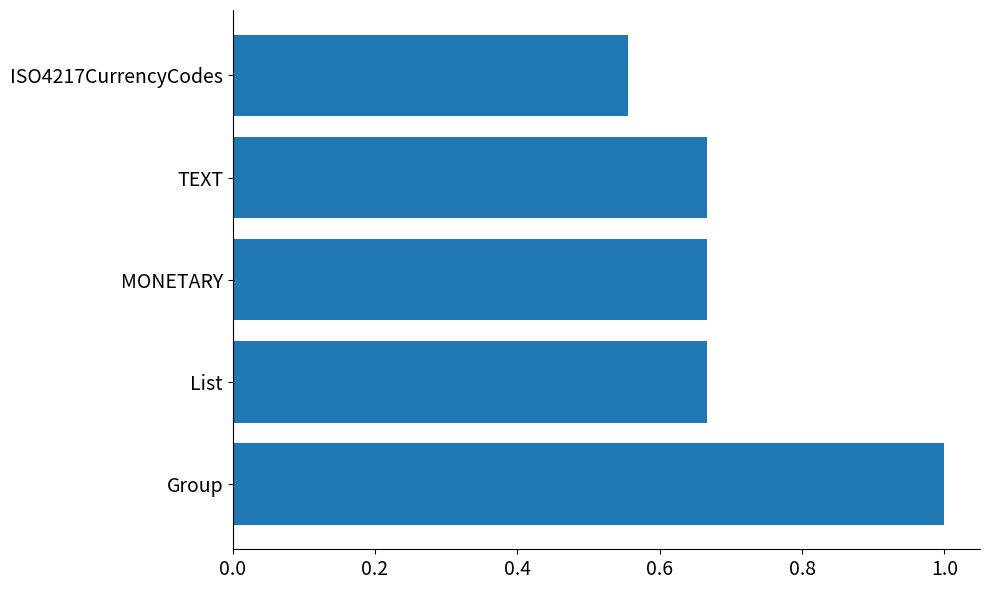

What is the sum of all values?

3.6